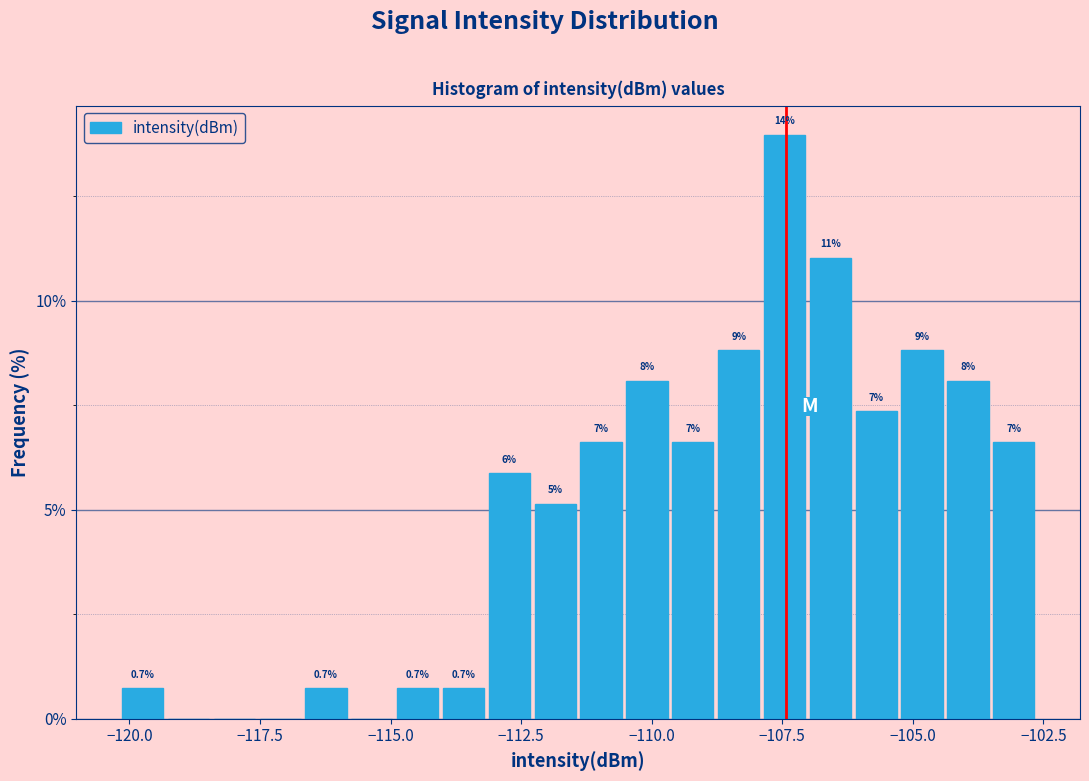

Read against the x-axis, roughly where is the centre of the tallest bar?

-107.5